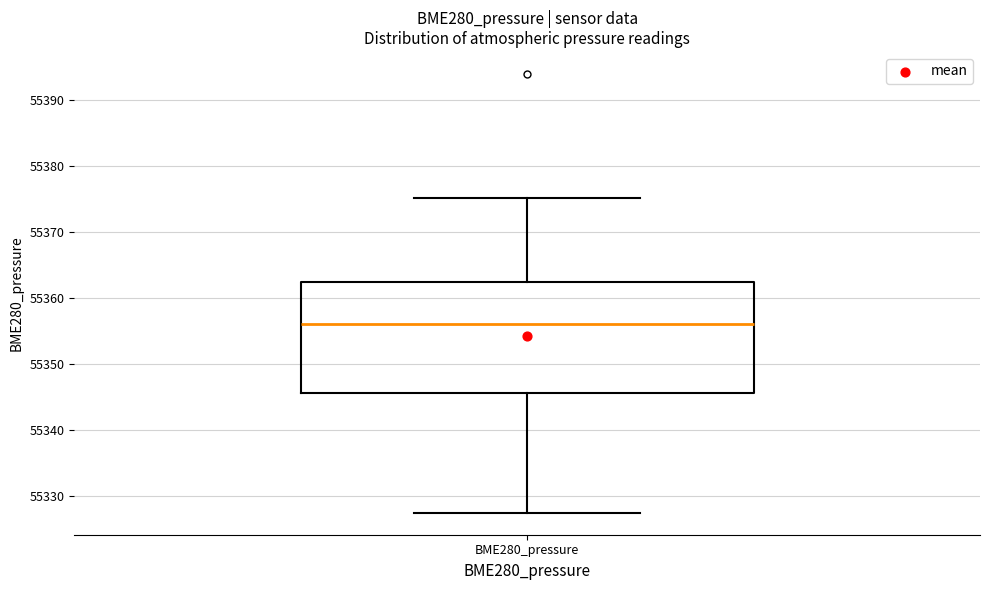

Transcribe this box plot: give where the median line is, the range the box spans, and where the two whiskers end, as read against the y-axis. The values are not printed on the chart, so give them approximately, as read against the axis.

median 55356, box 55346 to 55362, whiskers 55328 to 55375